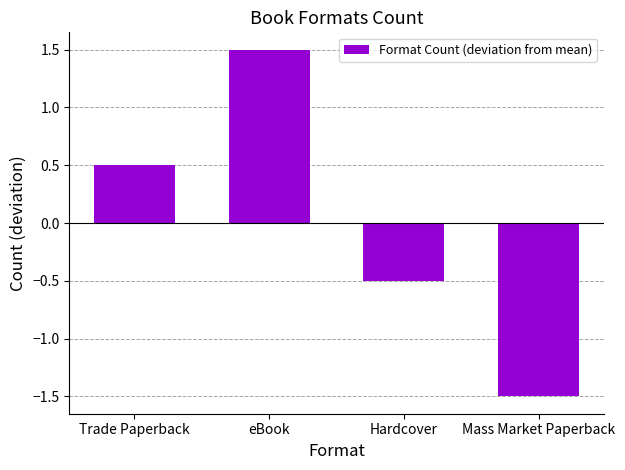

What value does the data have at Hardcover?

-0.5